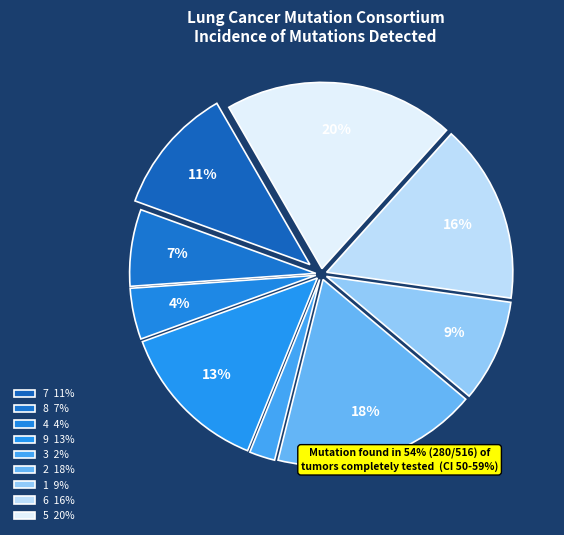

How many slices are in this pie chart?

9